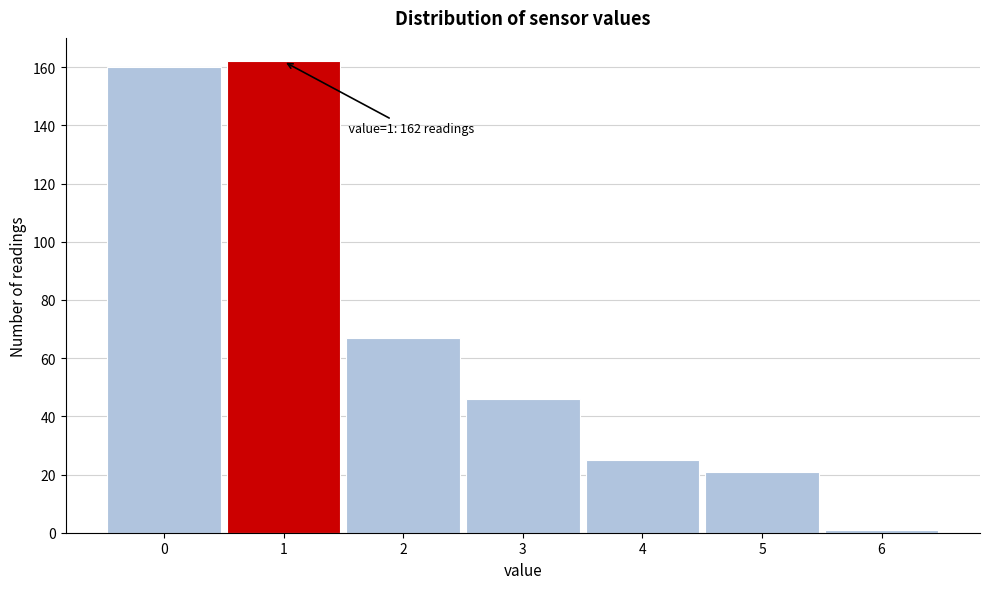

Reading right to left, list all the values displayed in this chart.

1	21	25	46	67	162	160